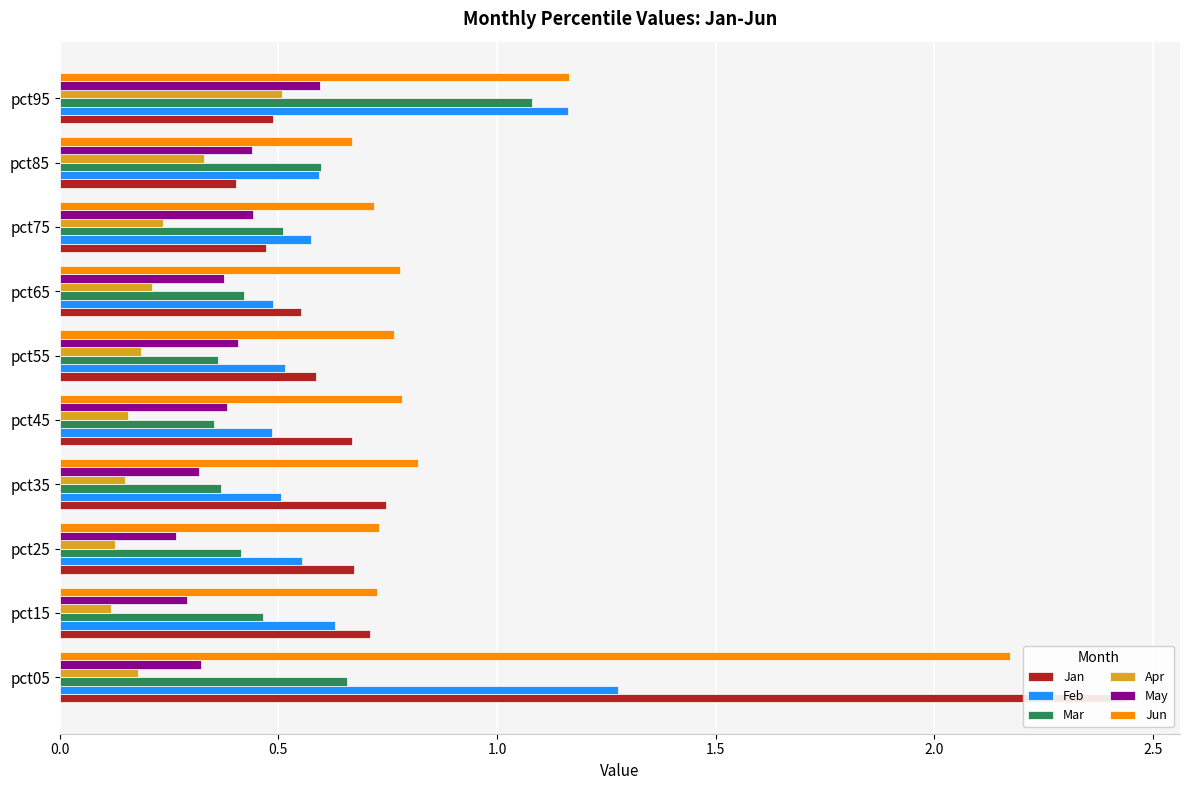

How many groups of bars are there?

10